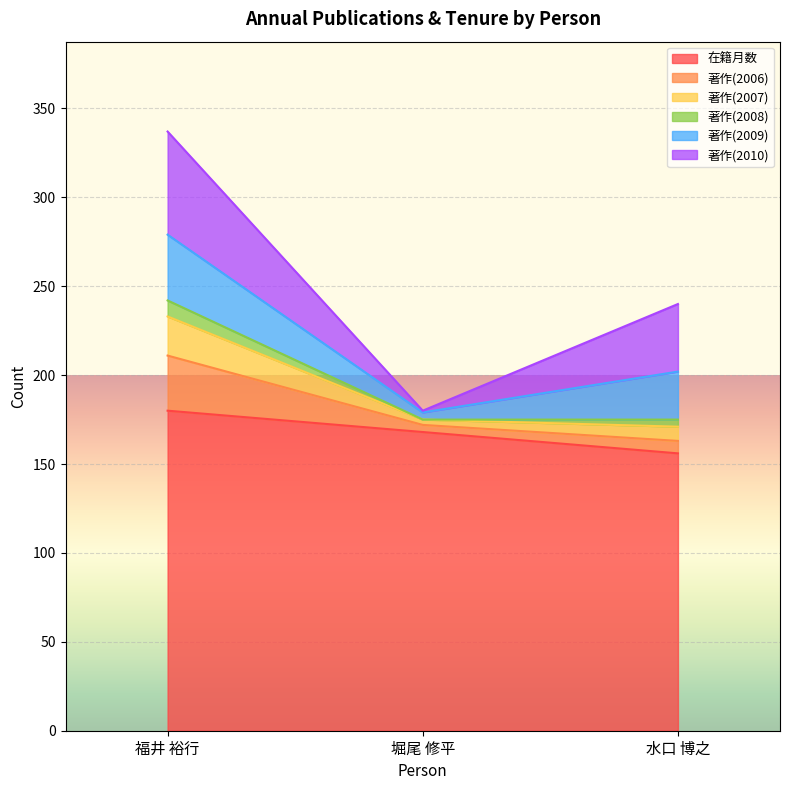

Does the chart display data point markers on the line(s)?

No